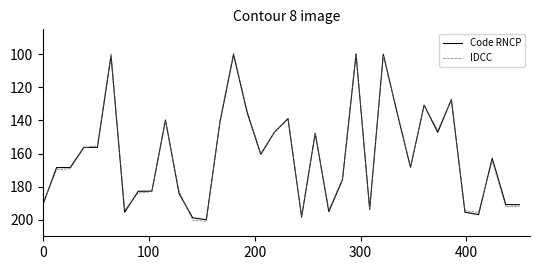

What is the lowest value of the Code RNCP series?

100.0